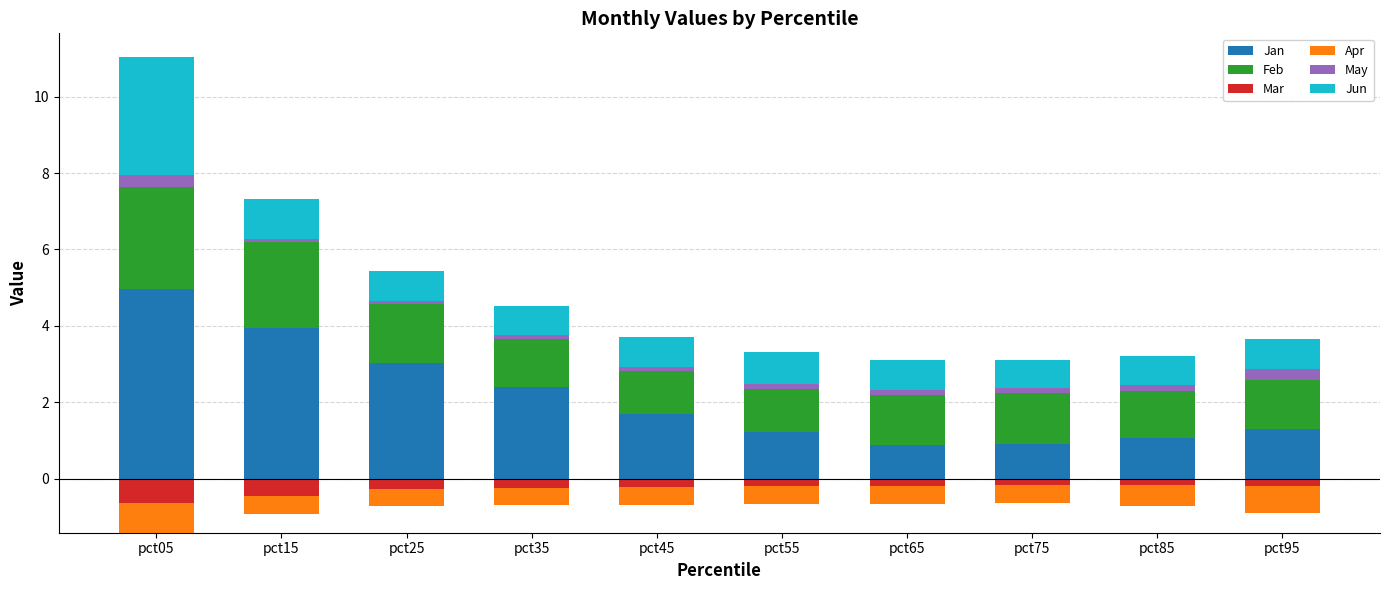

What is the highest value of the Feb series?

2.7